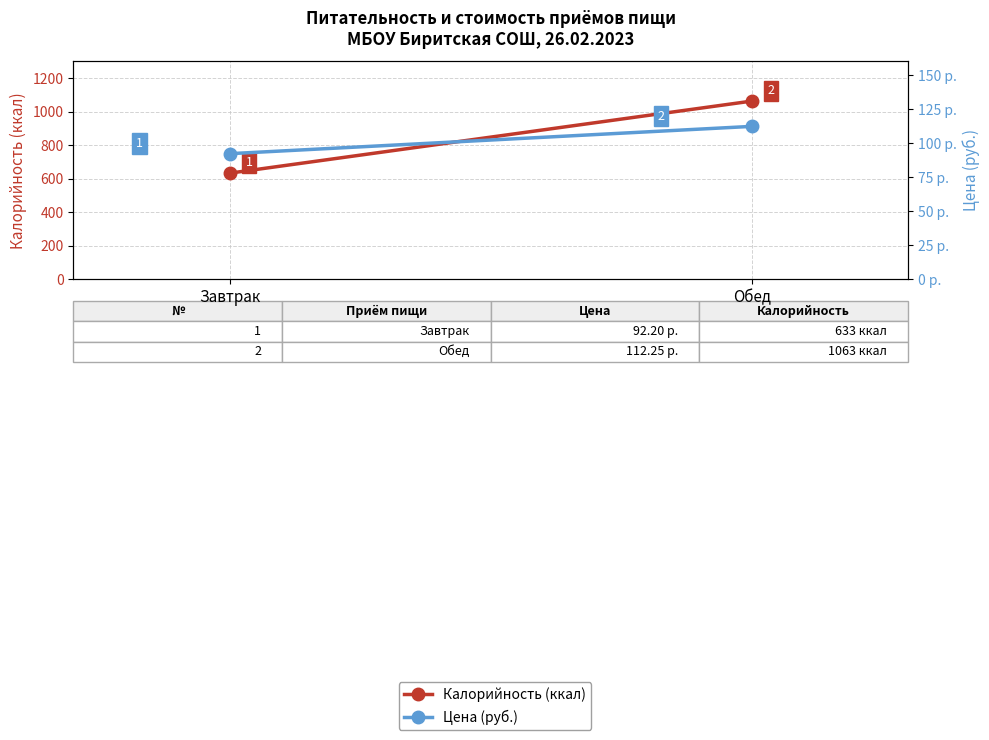

Between Завтрак and Обед, which is larger?

Обед